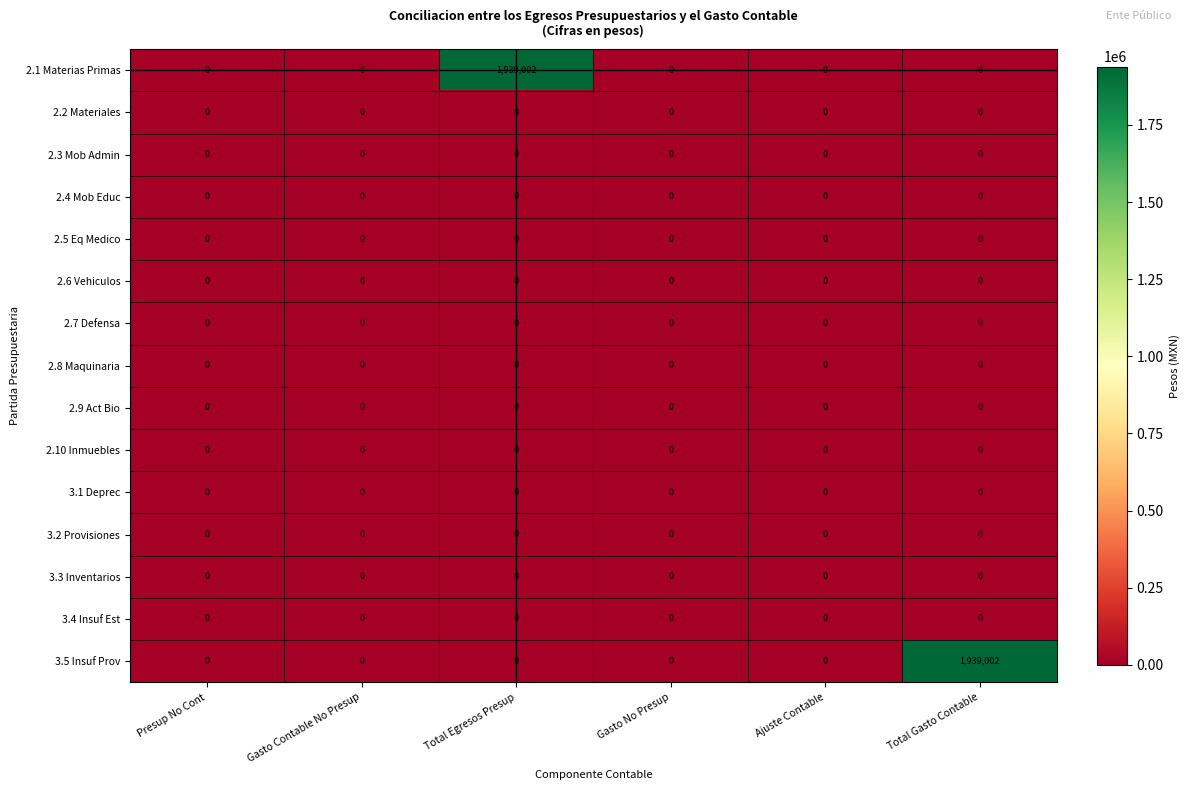

Is it true that 2.1 Materias Primas equals 863715 at Gasto Contable No Presup?

False